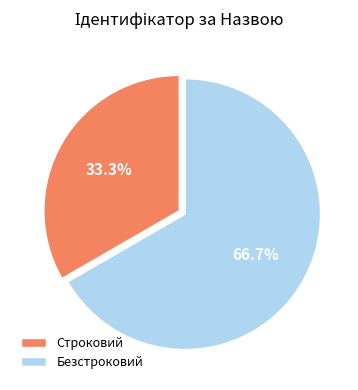

True or false: Строковий accounts for 48% of the total.

False